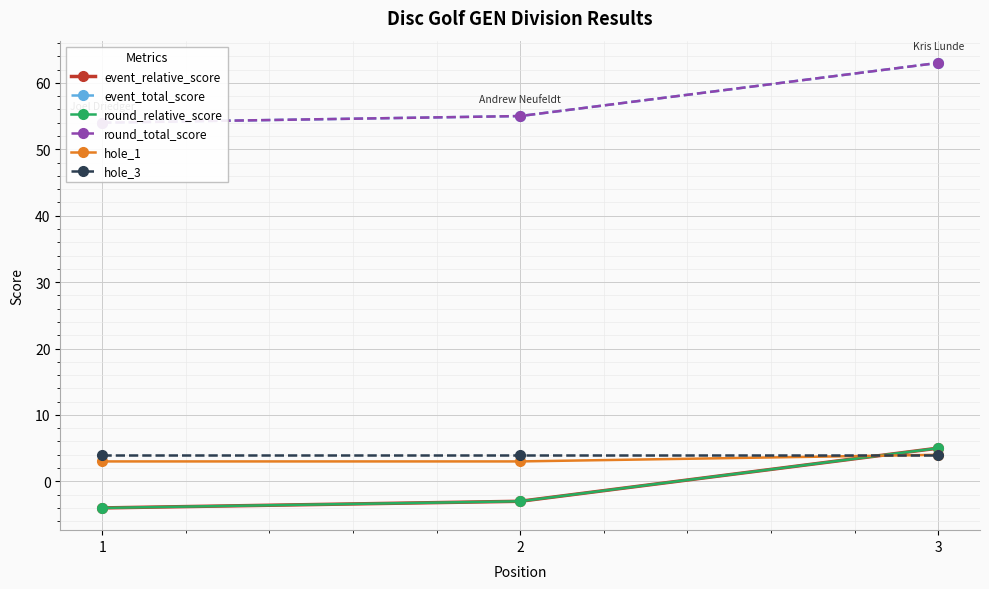

How many data points in round_total_score are less than 55?

1